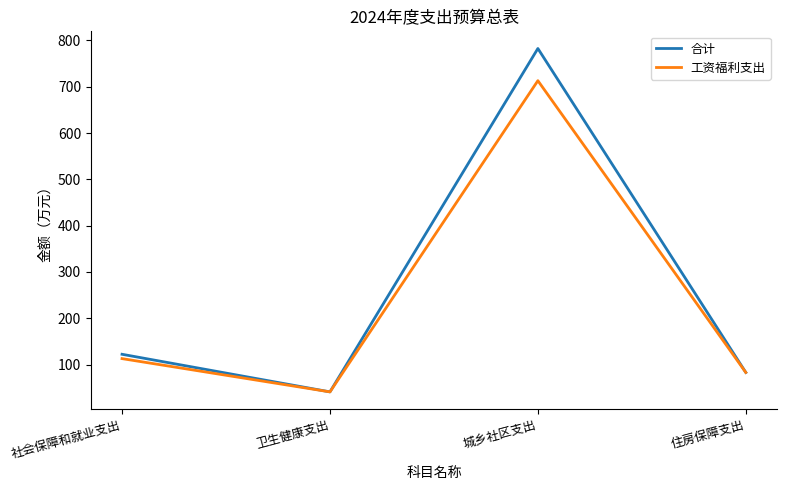

Reading right to left, list all the values displayed in this chart.

合计: 住房保障支出=83.1	城乡社区支出=782.6	卫生健康支出=41.2	社会保障和就业支出=122.4
工资福利支出: 住房保障支出=83.1	城乡社区支出=713.1	卫生健康支出=41.2	社会保障和就业支出=113.0